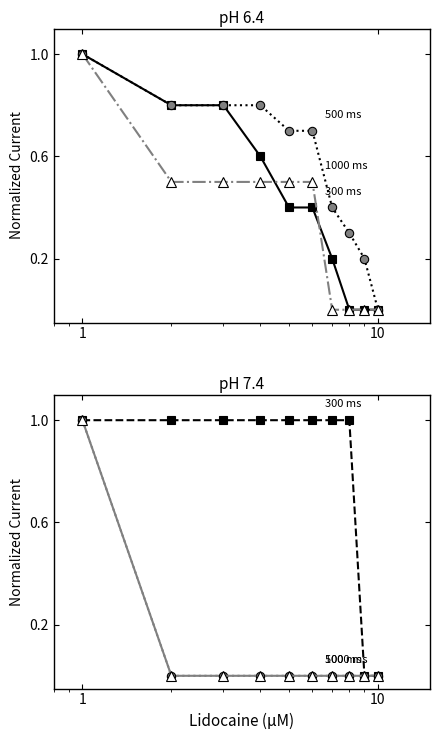

Reading left to right, extract all data points from this chart.

300 ms: 1	1	1	1	1	1	1	1	0	0
500 ms: 1	0	0	0	0	0	0	0	0	0
1000 ms: 1	0	0	0	0	0	0	0	0	0